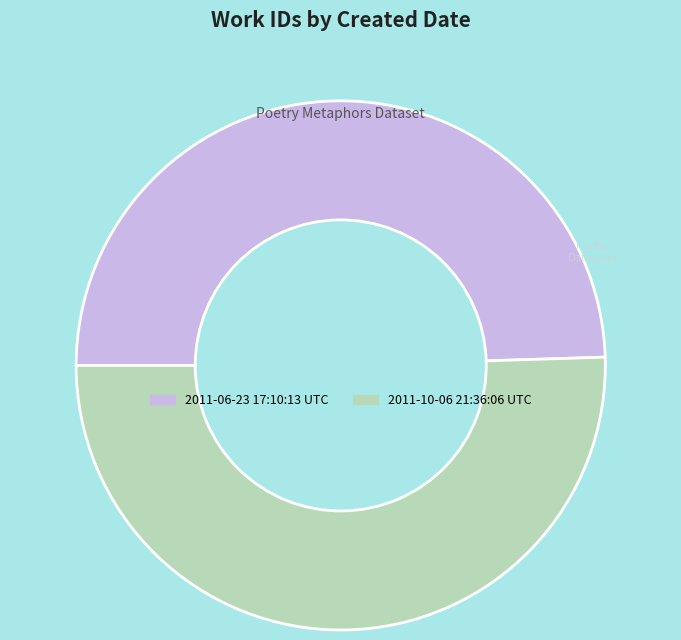

Approximately how many times larger is the value at 2011-06-23 17:10:13 UTC compared to 2011-10-06 21:36:06 UTC?

1.0